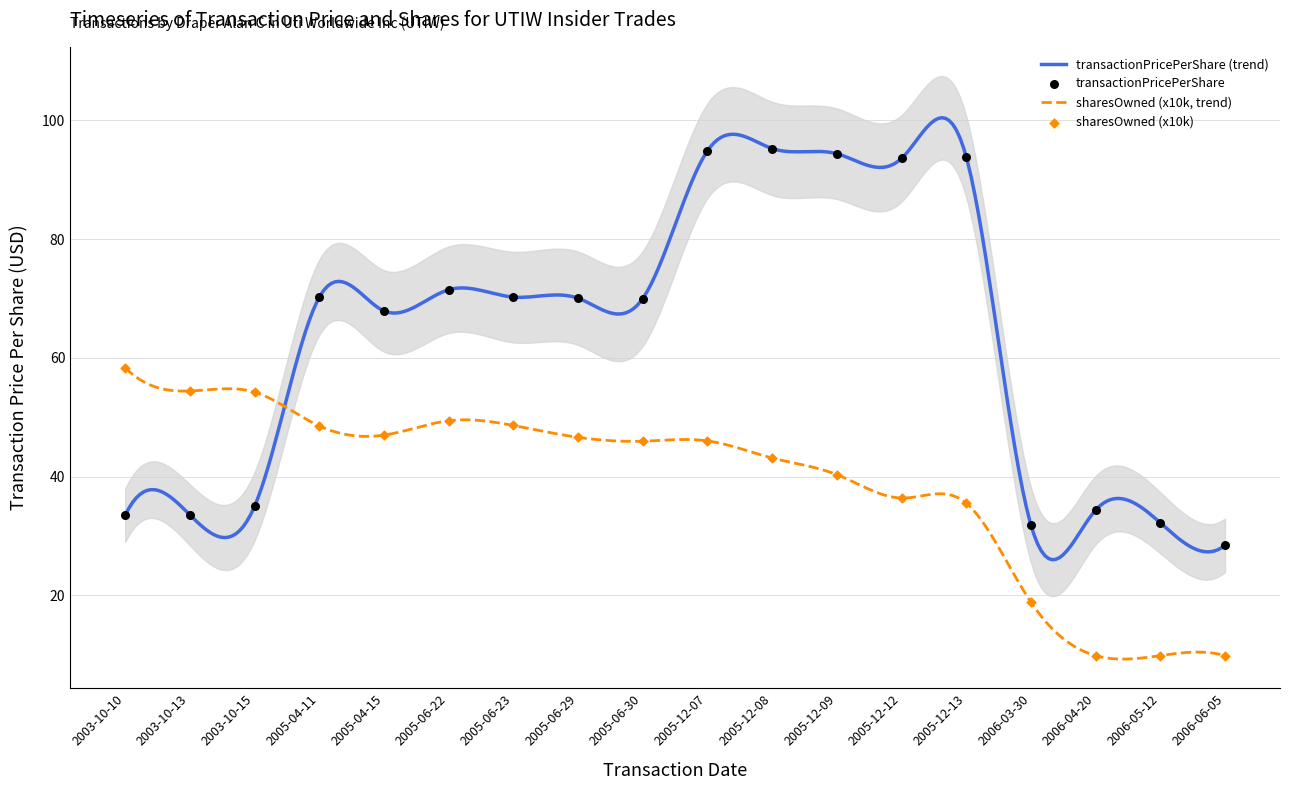

At which category is the sum across all series the highest?

2005-12-07